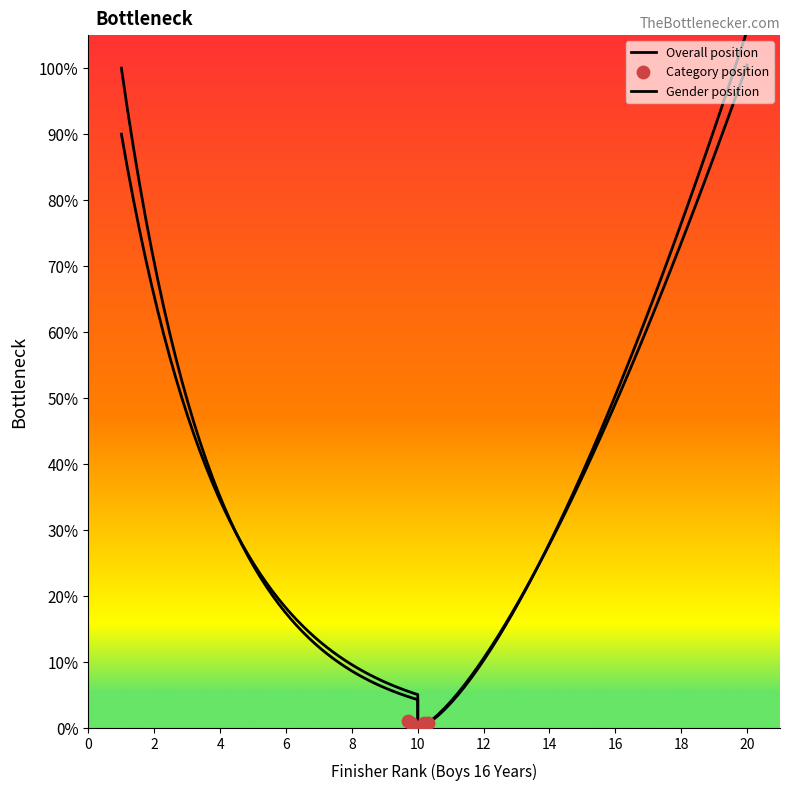

What are all the series names shown in the legend?

Overall position, Gender position, Category position